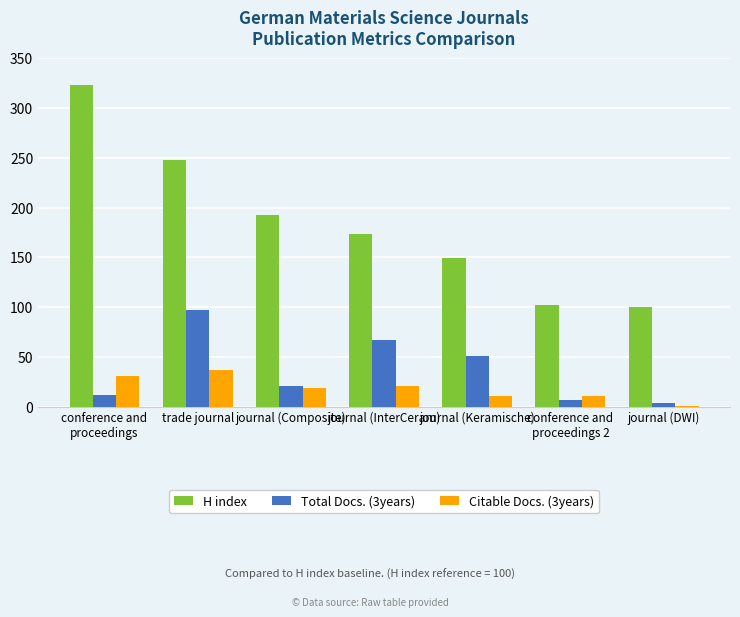

What is the total value across all series at trade journal?

382